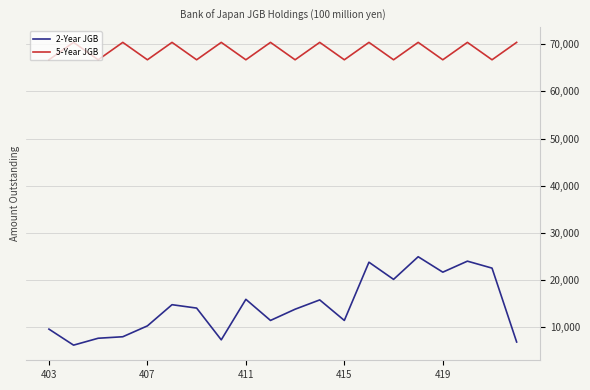

True or false: 5-Year JGB and 2-Year JGB cross at least once.

False